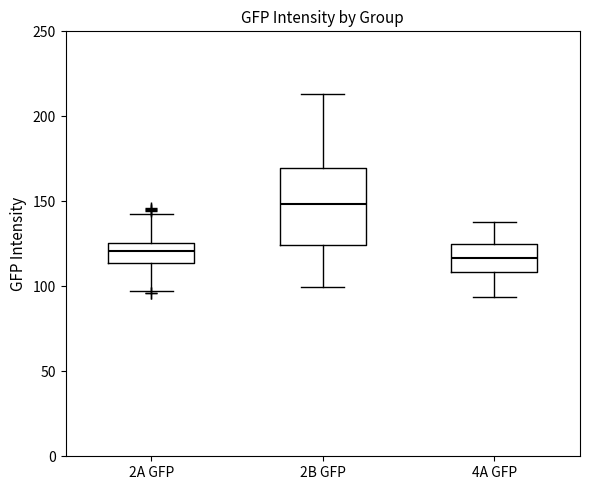

Reading left to right, read every box against the y-axis: the position of its median line, the range the box covers, and the ends of its whiskers. The values are not printed on the chart, so give them approximately, as read against the axis.

2A GFP: median 120, box 115 to 125, whiskers 95 to 140
2B GFP: median 150, box 125 to 170, whiskers 100 to 215
4A GFP: median 115, box 110 to 125, whiskers 95 to 140